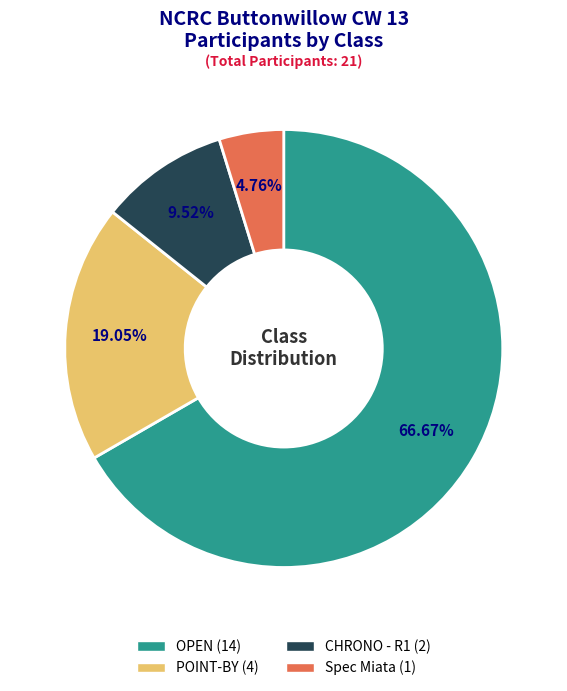

To the nearest percent, what is the combined percentage of POINT-BY and Spec Miata?

24%